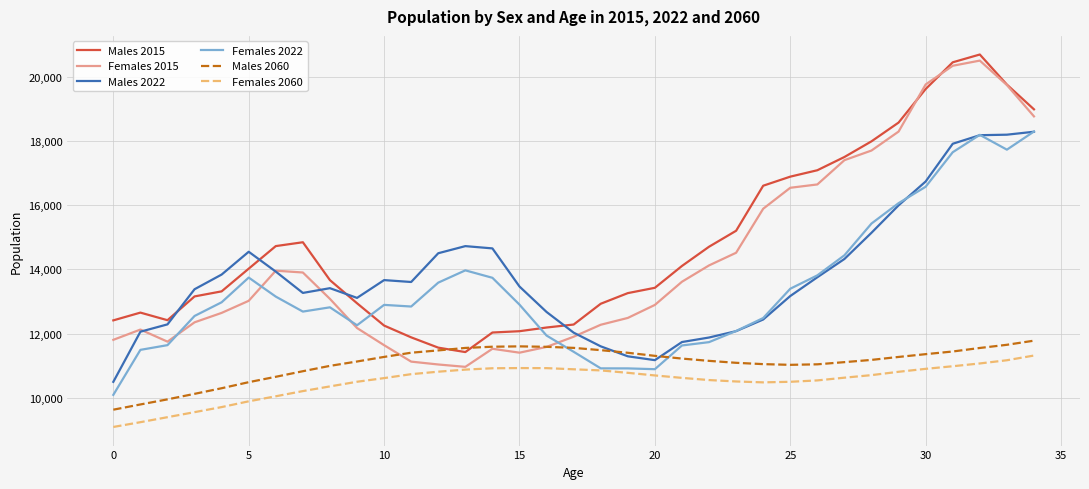

Which series has the widest spread of values?

Females 2015